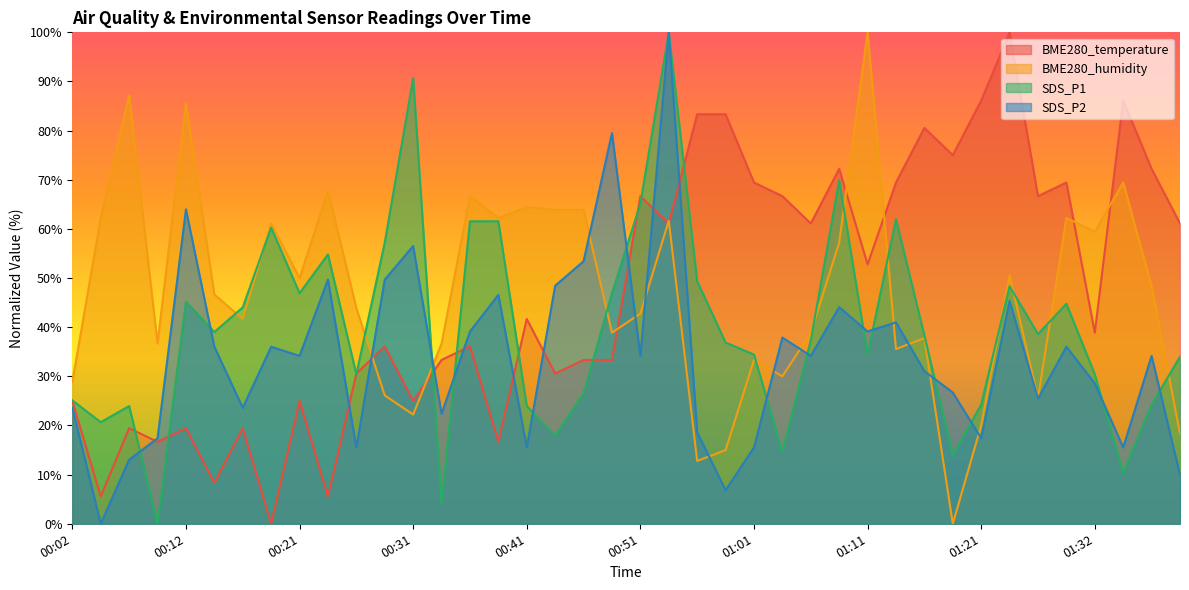

What is the average value of the BME280_humidity series?

46.9